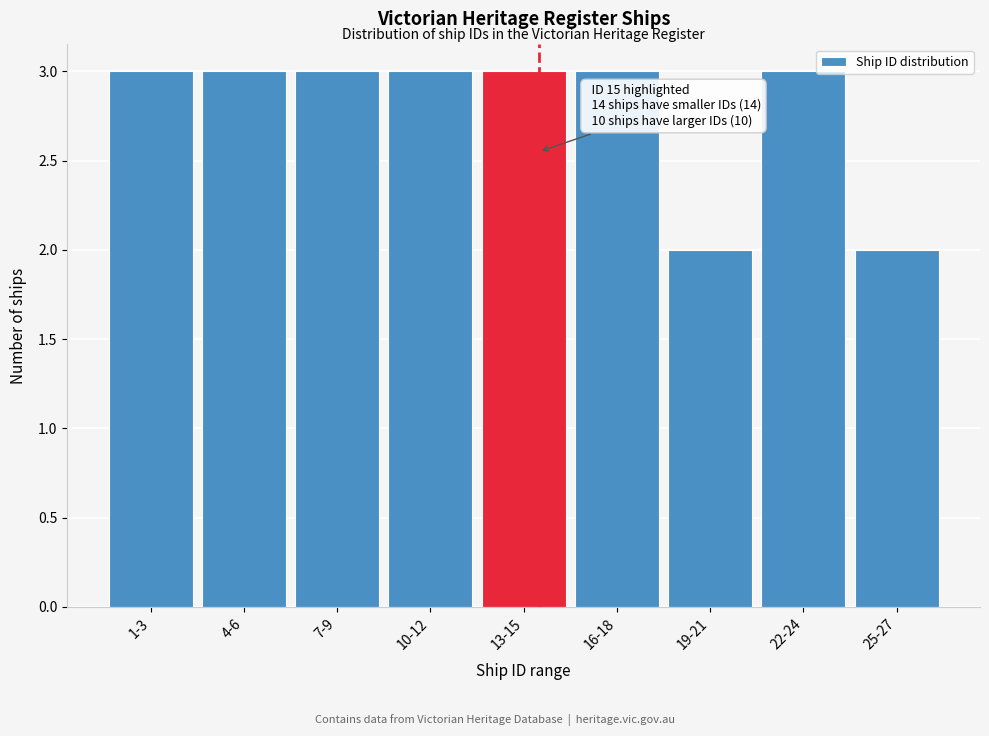

Reading right to left, transcribe all the data shown in this chart.

2	3	2	3	3	3	3	3	3